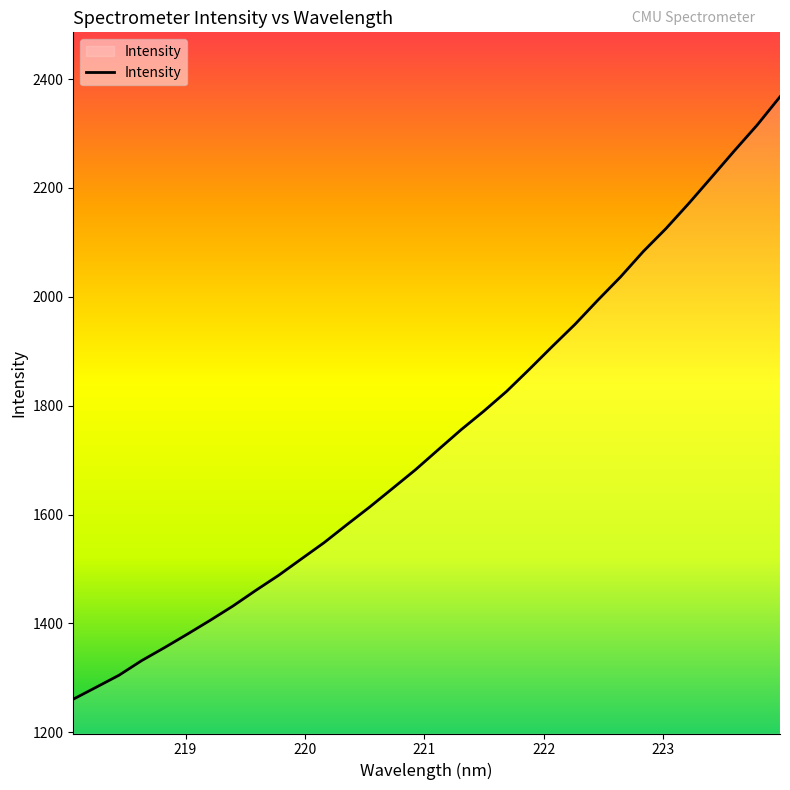

How many lines are shown in the chart?

1